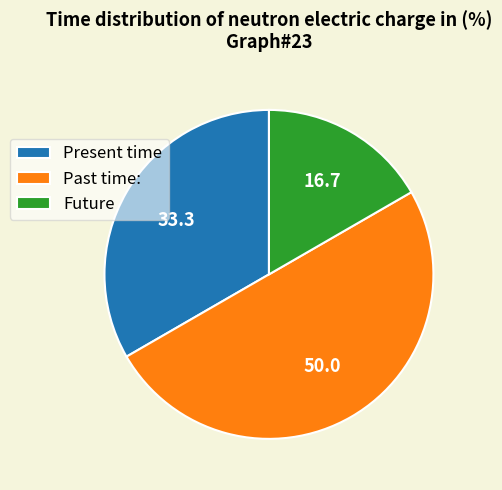

Is the sum of Future and Past time: greater than half?

Yes